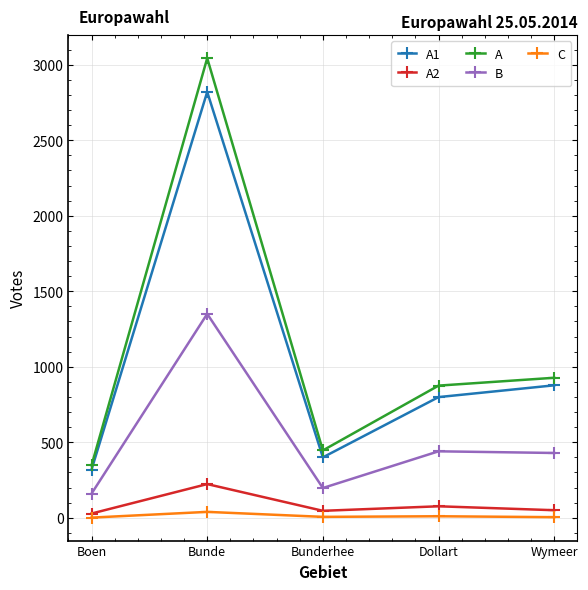

Count the number of data series in this chart.

5